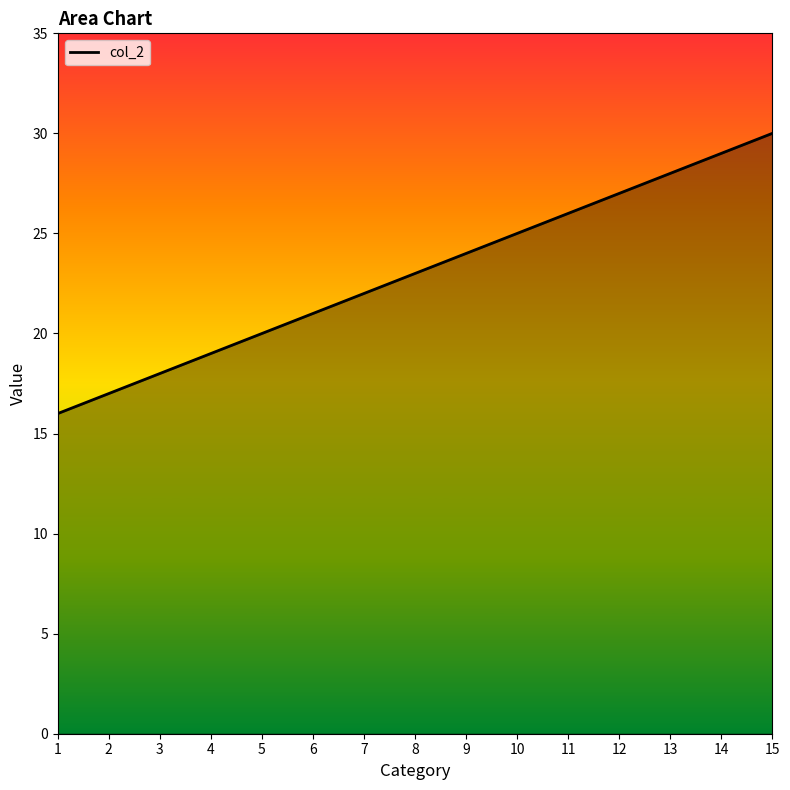

Reading left to right, list all the values displayed in this chart.

16	17	18	19	20	21	22	23	24	25	26	27	28	29	30